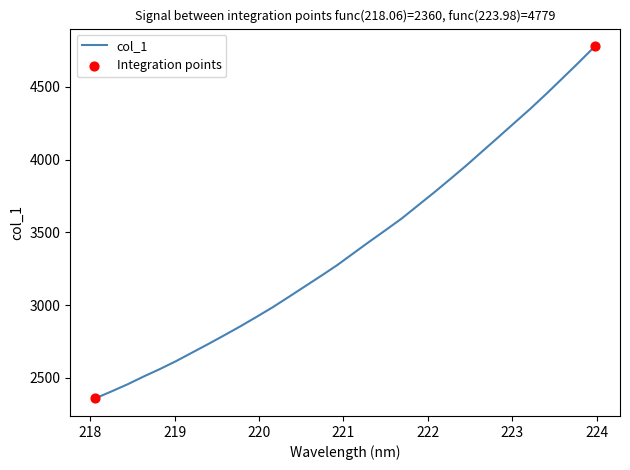

What is the maximum value shown in the chart?

4778.6